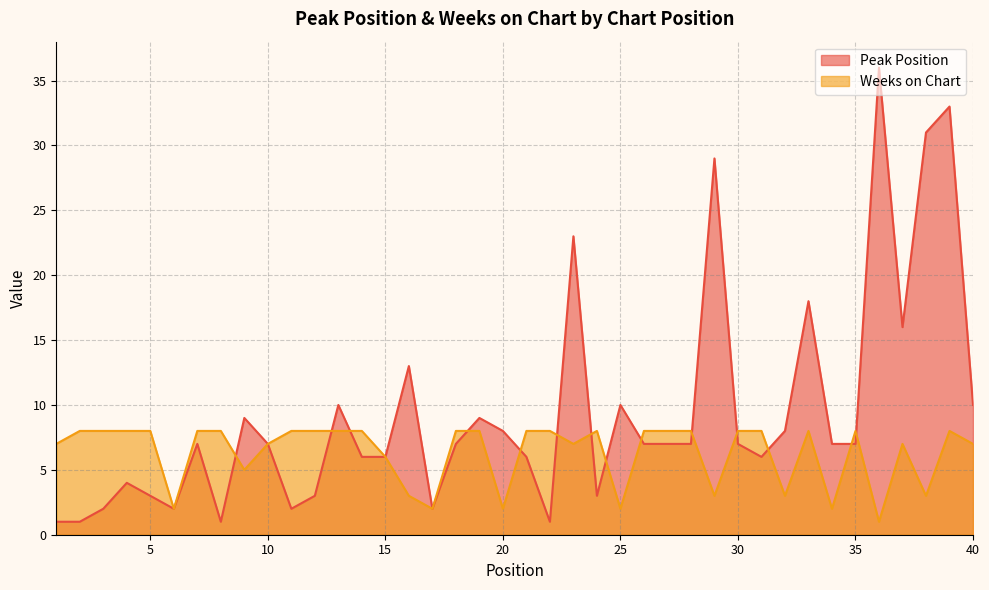

After their last crossing, which series has the higher values: Peak Position or Weeks on Chart?

Peak Position